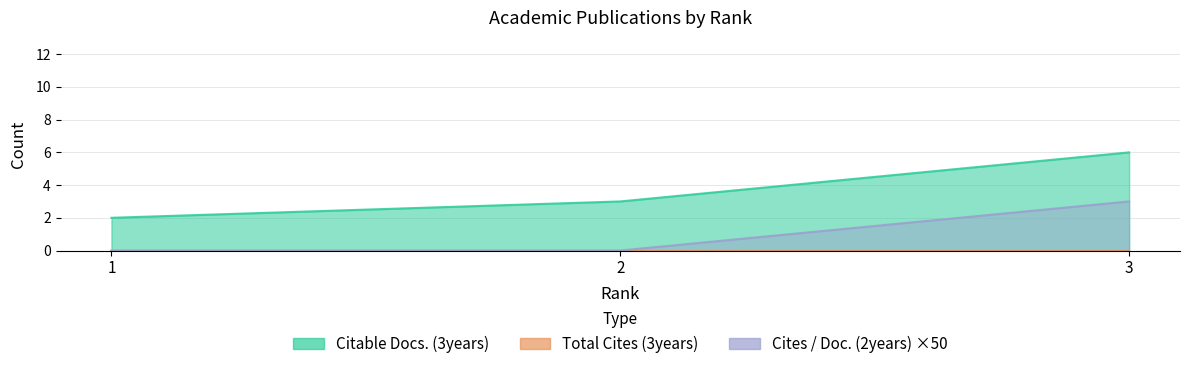

The Cites / Doc. (2years) series shows 0 at 2. True or false?

True